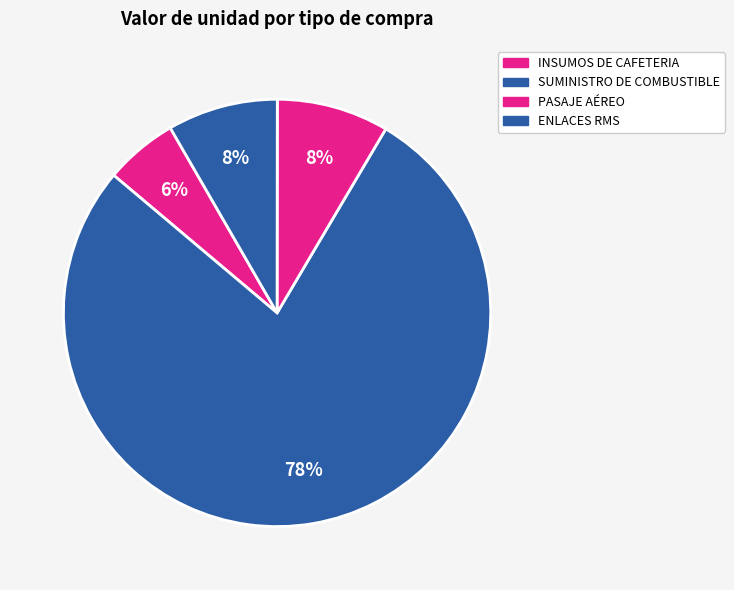

How many segments does this pie chart have?

4